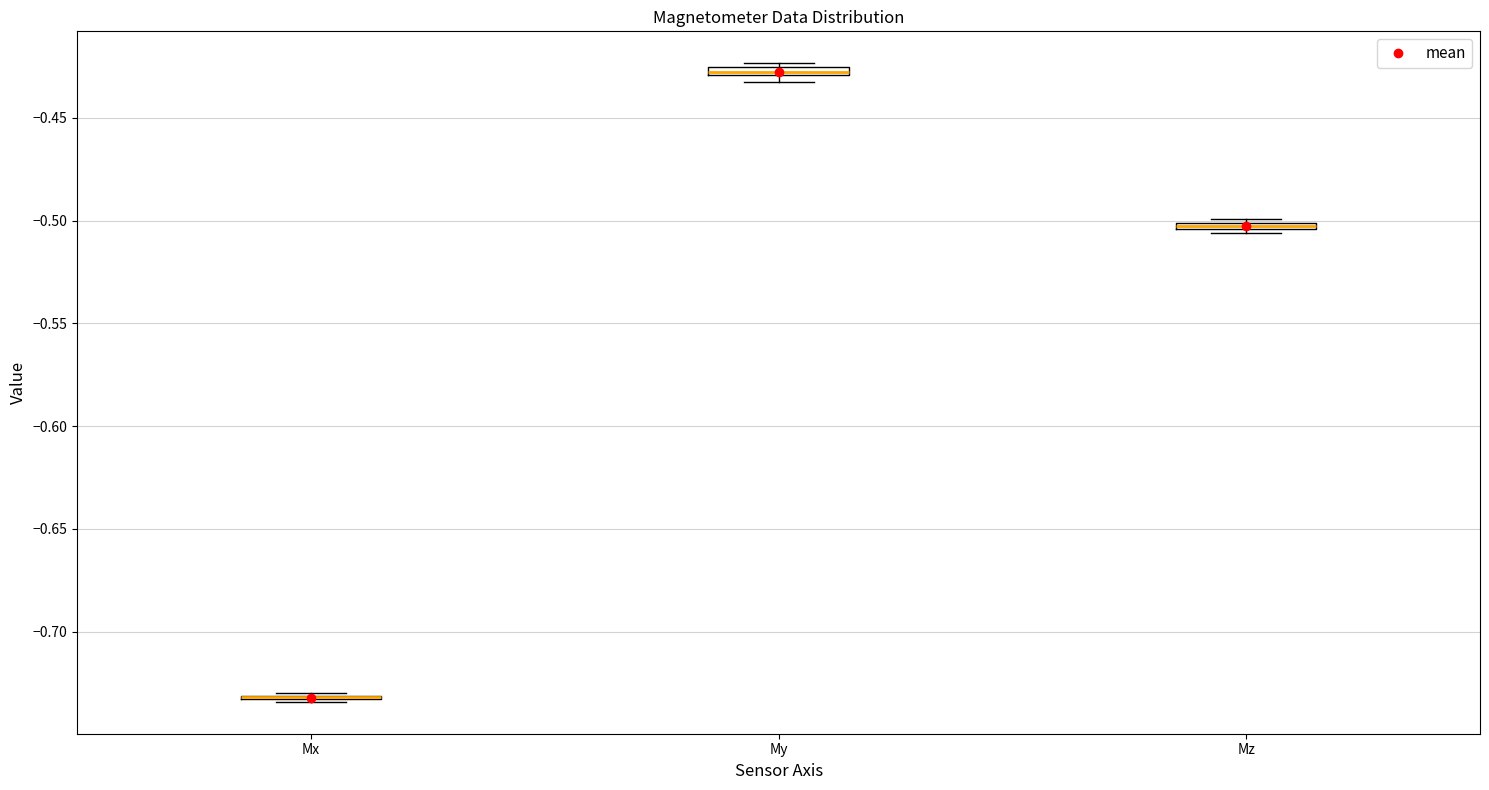

Where is the lower edge of the box for Mz on the y-axis? The values are not printed on the chart, so give them approximately, as read against the axis.

-0.505